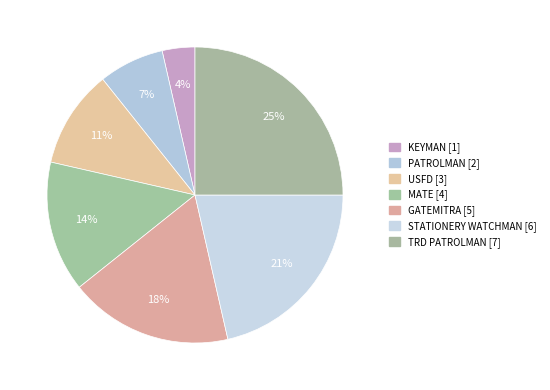

Does any single category account for the majority?

No